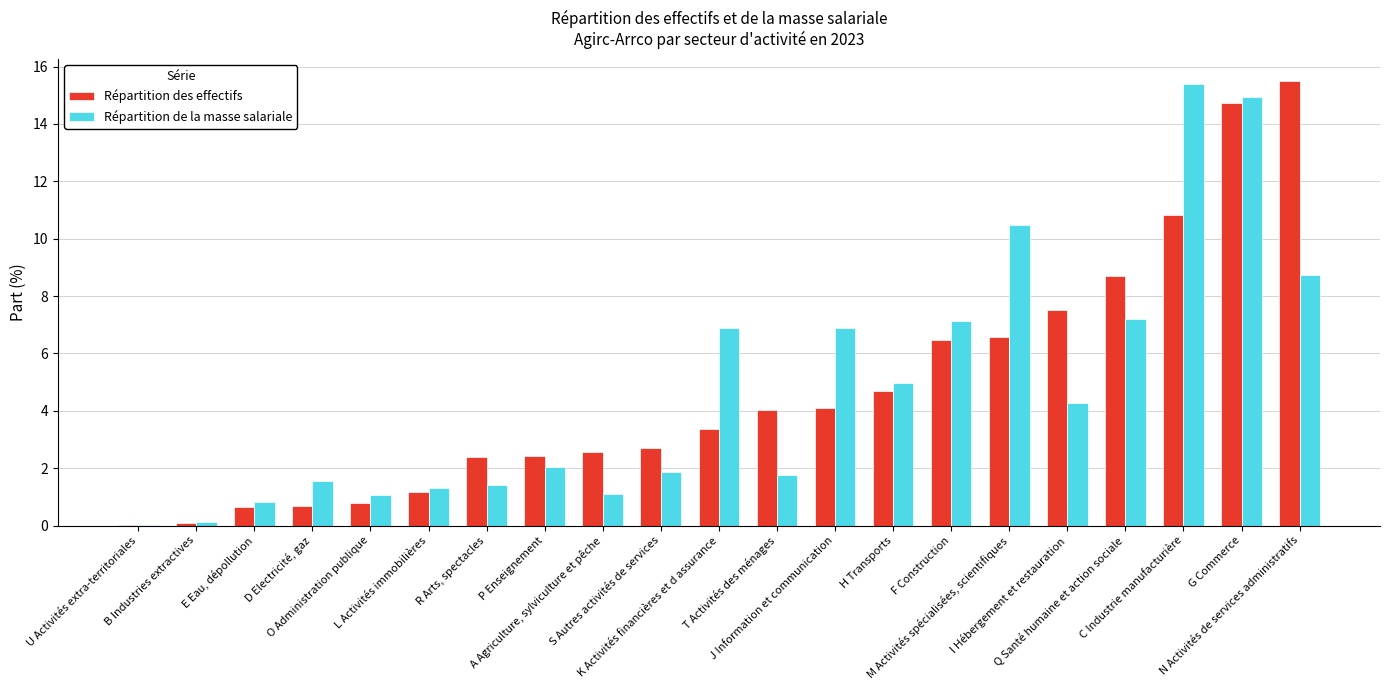

What is the sum of all Répartition de la masse salariale values?

100.0